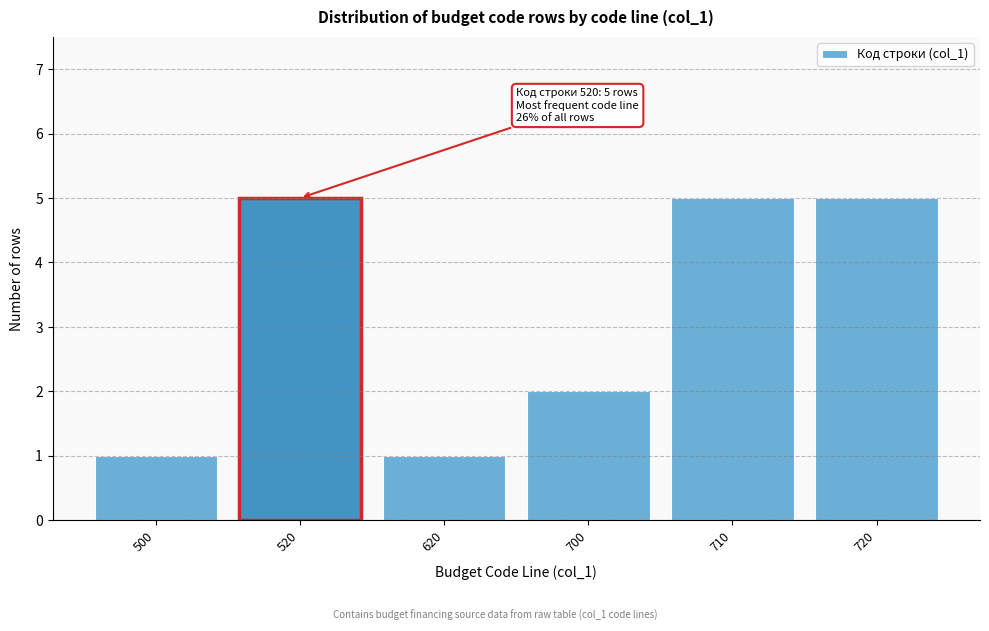

Reading left to right, what are all the values shown in this chart?

1	5	1	2	5	5